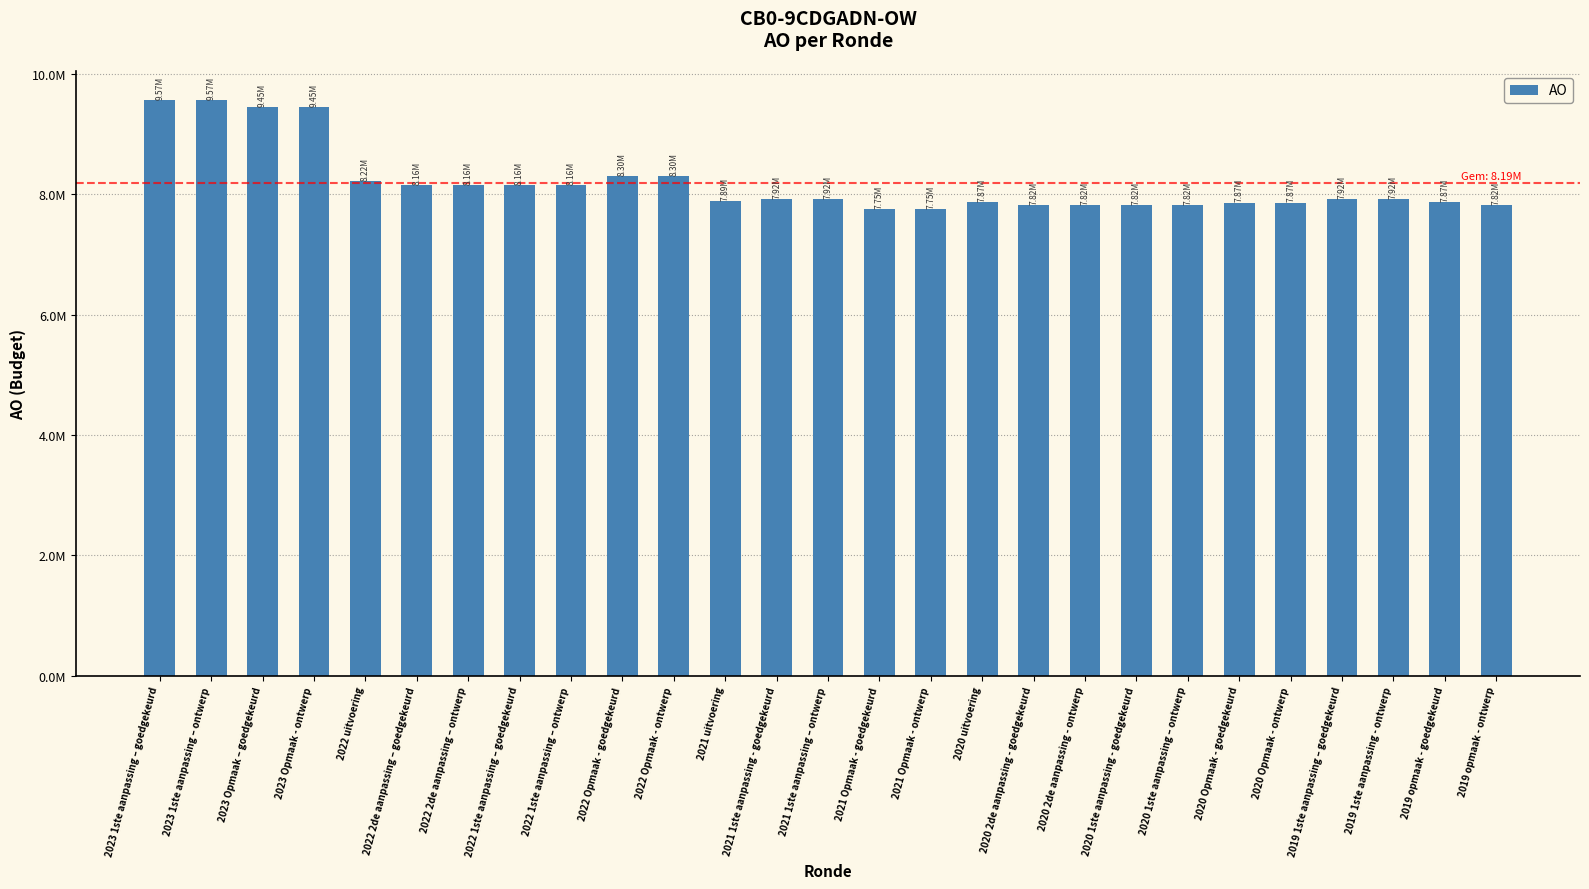

What value does the data have at 2020 1ste aanpassing - goedgekeurd, to the nearest 10?

7817840